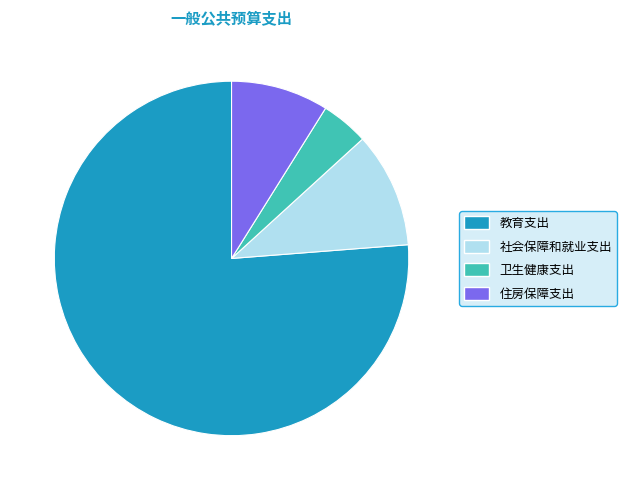

Is there any slice that represents more than half of the pie?

Yes